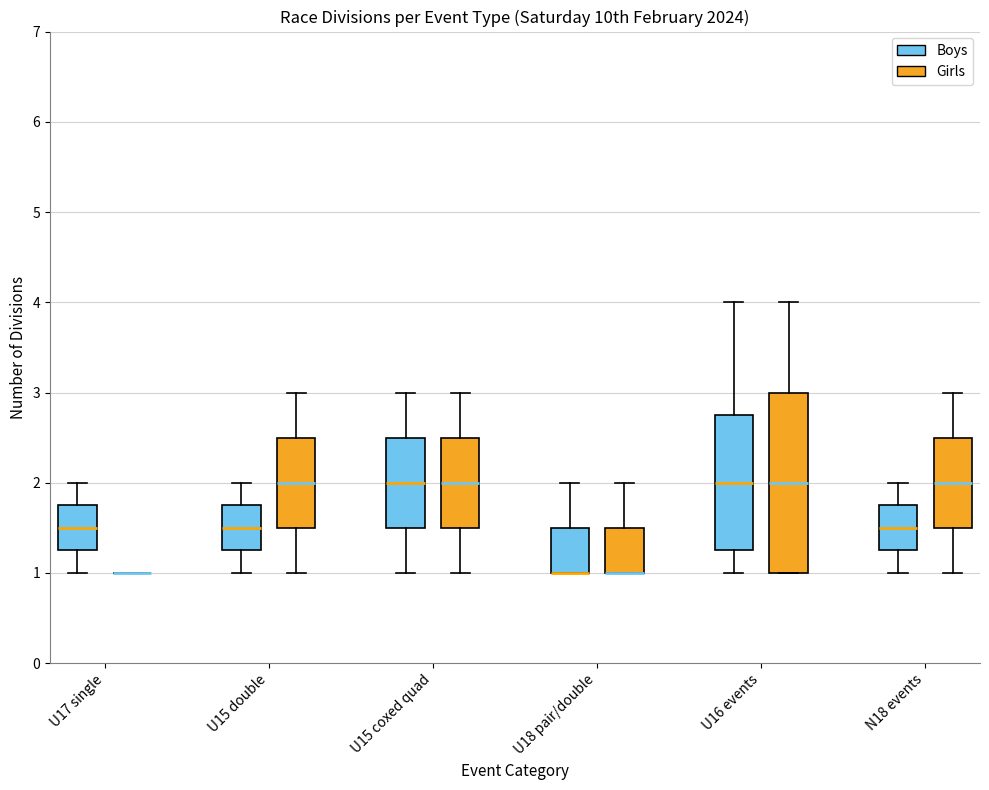

Reading left to right, transcribe this box plot: for each box, give where its median line is, the range the box spans, and where its two whiskers end, as read against the y-axis. The values are not printed on the chart, so give them approximately, as read against the axis.

U17 single (Boys): median 1.5, box 1.3 to 1.8, whiskers 1.0 to 2.0
U17 single (Girls): box collapsed to a line at 1.0, whiskers 1.0 to 1.0
U15 double (Boys): median 1.5, box 1.3 to 1.8, whiskers 1.0 to 2.0
U15 double (Girls): median 2.0, box 1.5 to 2.5, whiskers 1.0 to 3.0
U15 coxed quad (Boys): median 2.0, box 1.5 to 2.5, whiskers 1.0 to 3.0
U15 coxed quad (Girls): median 2.0, box 1.5 to 2.5, whiskers 1.0 to 3.0
U18 pair/double (Boys): median 1.0 (drawn on the box's lower edge), box 1.0 to 1.5, whiskers 1.0 to 2.0
U18 pair/double (Girls): median 1.0 (drawn on the box's lower edge), box 1.0 to 1.5, whiskers 1.0 to 2.0
U16 events (Boys): median 2.0, box 1.3 to 2.8, whiskers 1.0 to 4.0
U16 events (Girls): median 2.0, box 1.0 to 3.0, whiskers 1.0 to 4.0
N18 events (Boys): median 1.5, box 1.3 to 1.8, whiskers 1.0 to 2.0
N18 events (Girls): median 2.0, box 1.5 to 2.5, whiskers 1.0 to 3.0